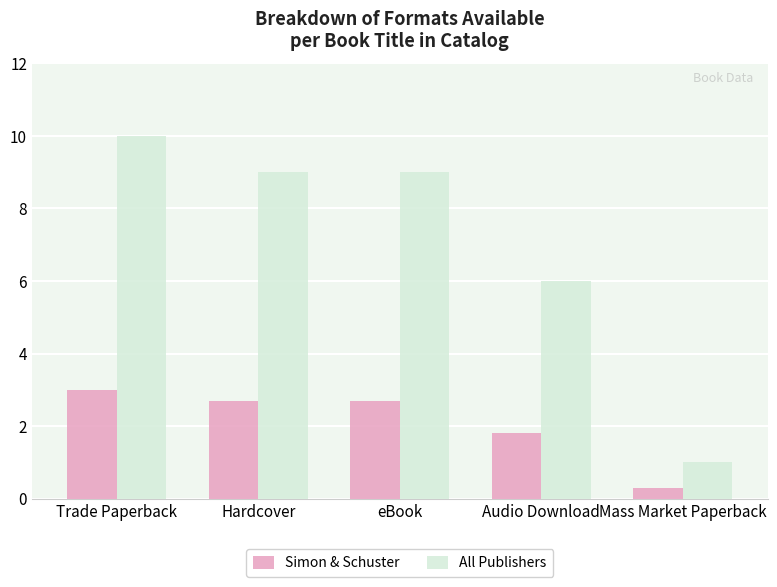

What is the label of the 1st bar from the left?

Trade Paperback